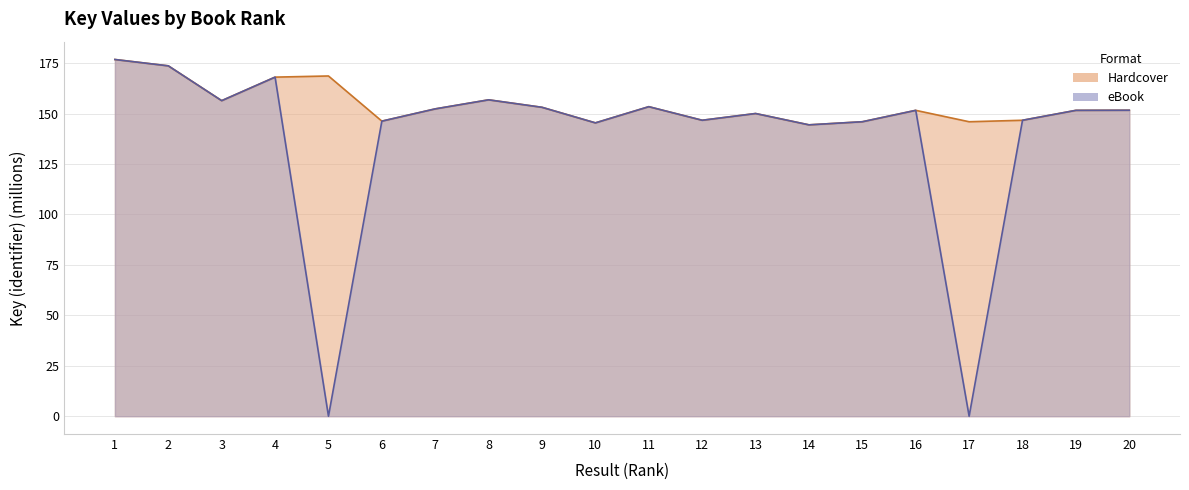

Which series has the widest spread of values?

eBook